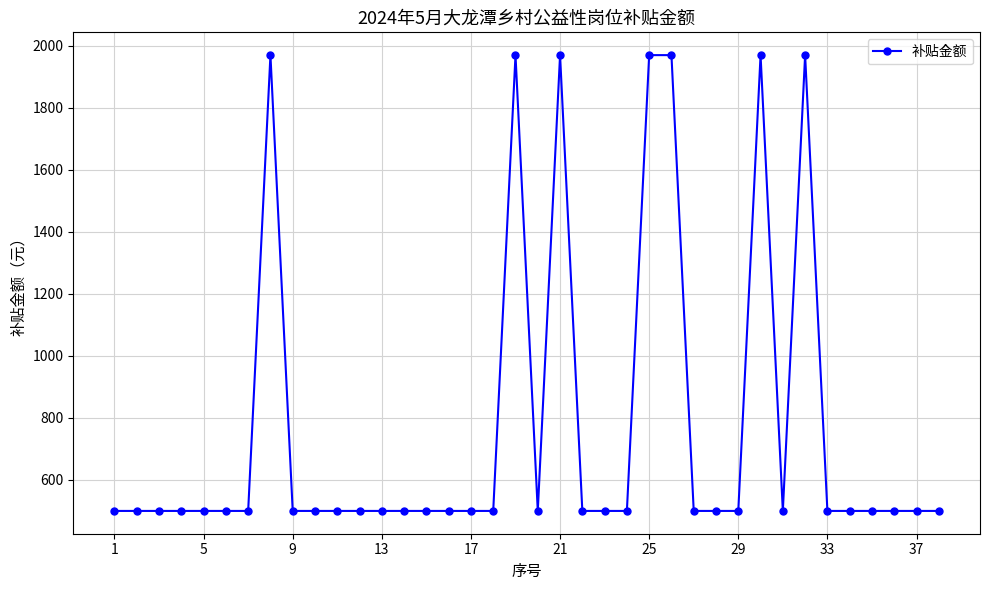

What is the maximum value shown in the chart?

1970